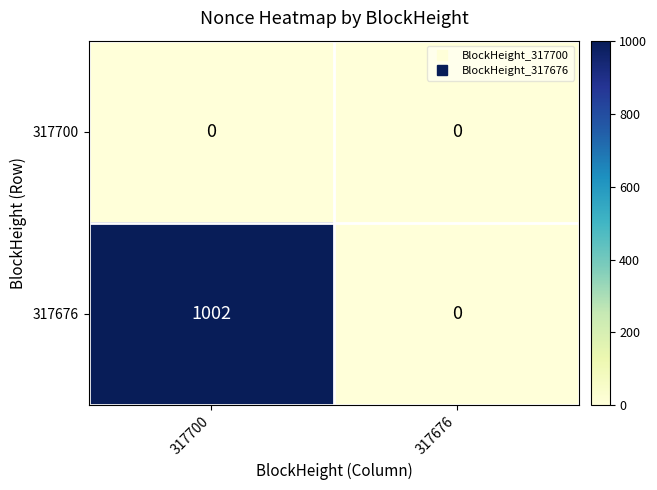

List the series in order of their peak value, highest first.

317676, 317700